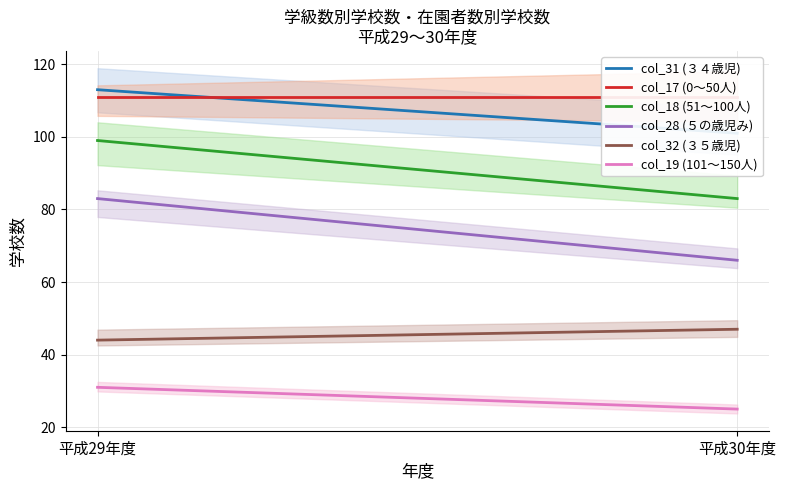

At how many categories does at least one series exceed 84?

2